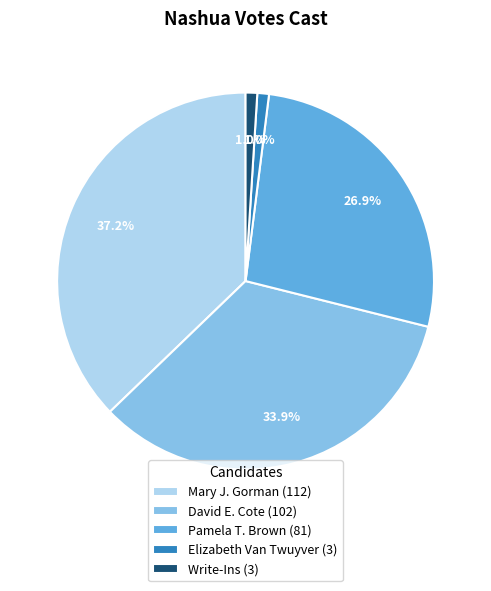

Which slice is the largest?

Mary J. Gorman